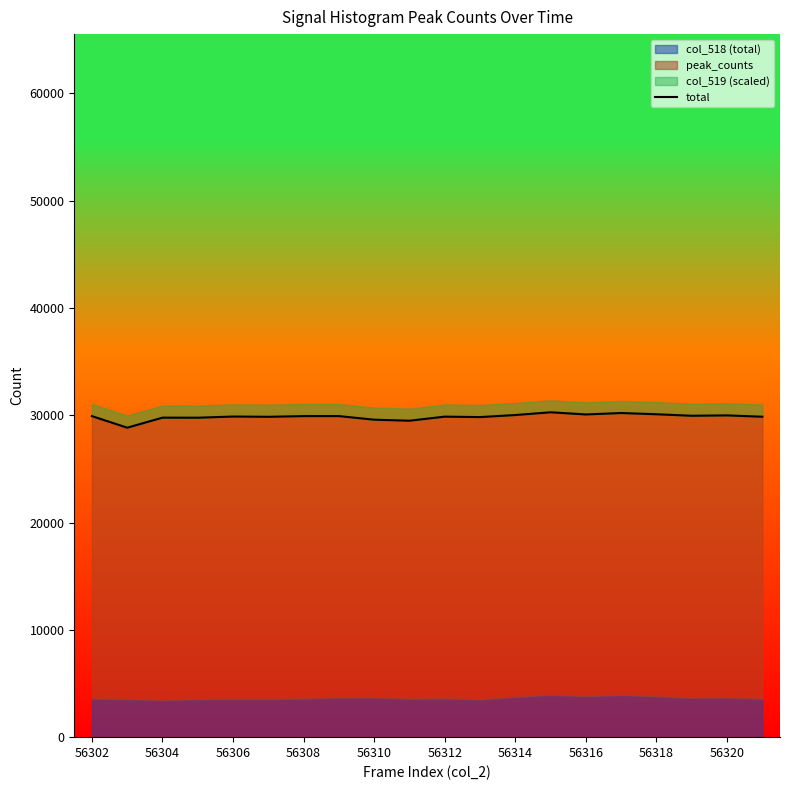

What is the value of the 13th point from the left?

30028